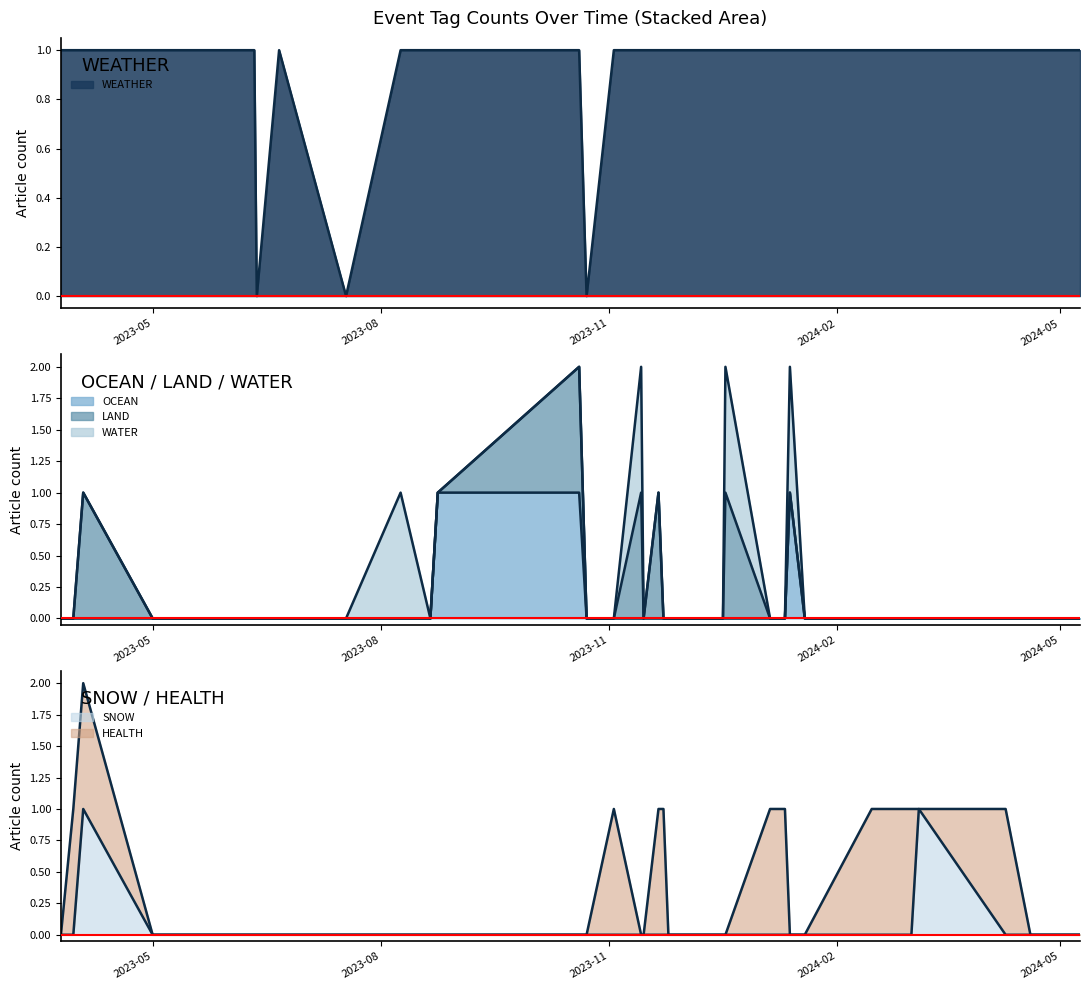

What is the sum of all SNOW line values?

2